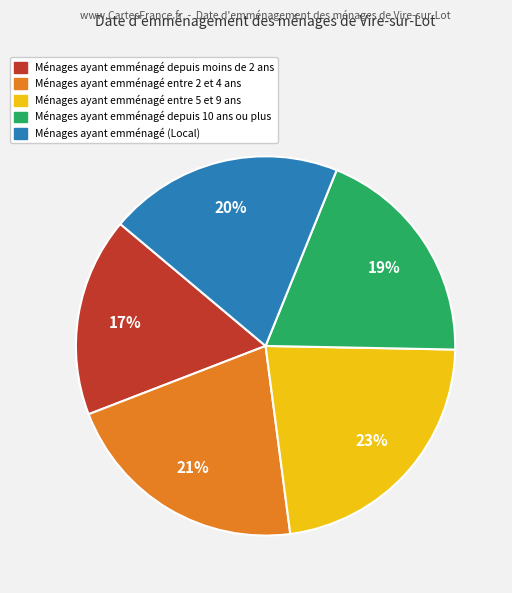

To the nearest percent, what is the average slice percentage?

20%